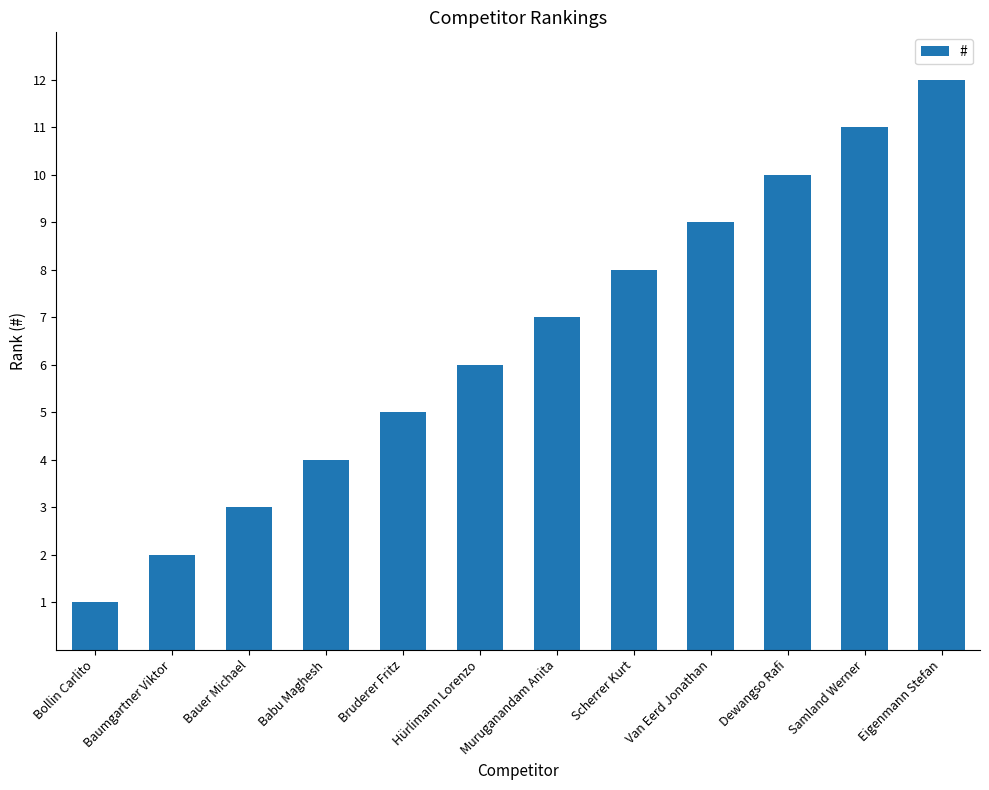

What is the approximate value at Hürlimann Lorenzo?

6